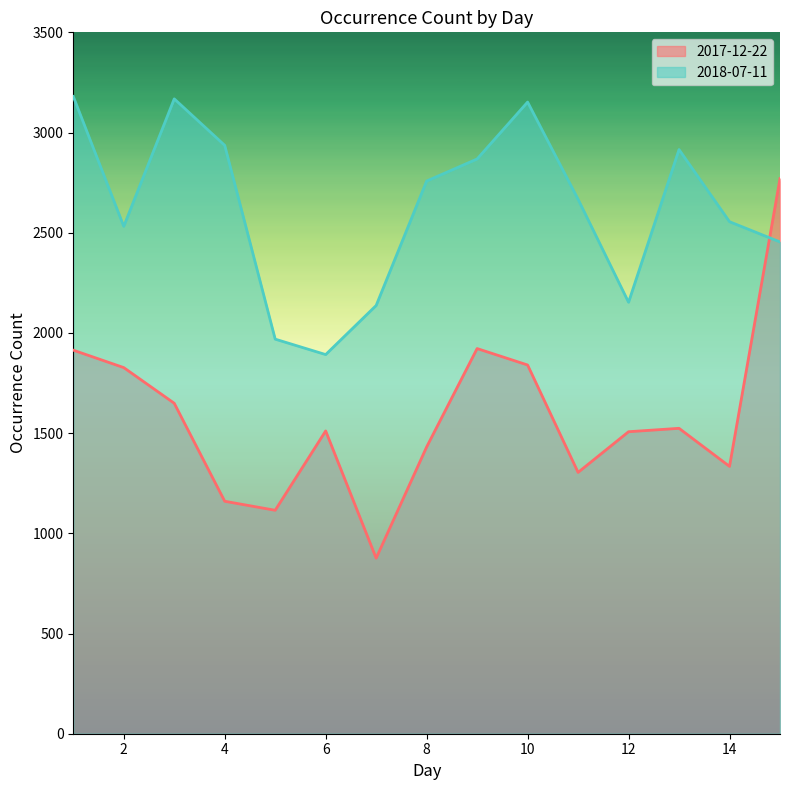

How many lines are shown in the chart?

2